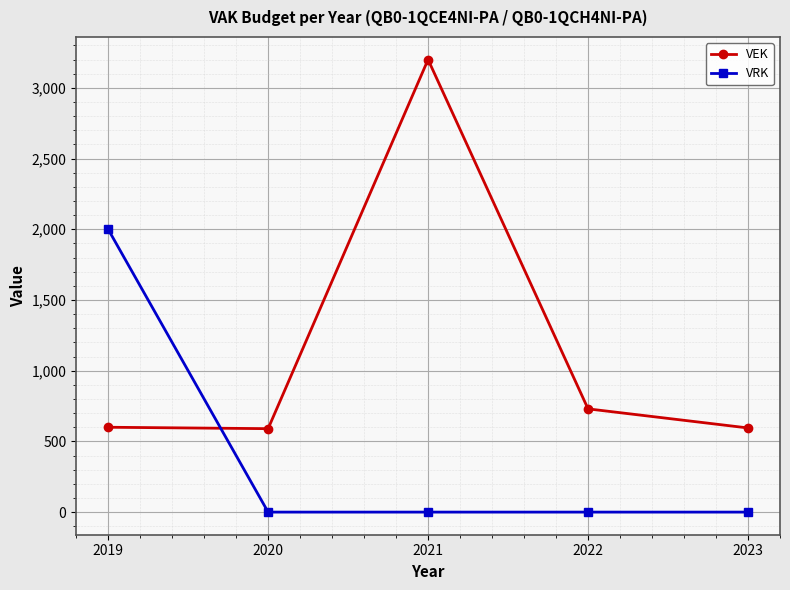

How many interior local peaks does the VEK series have?

1